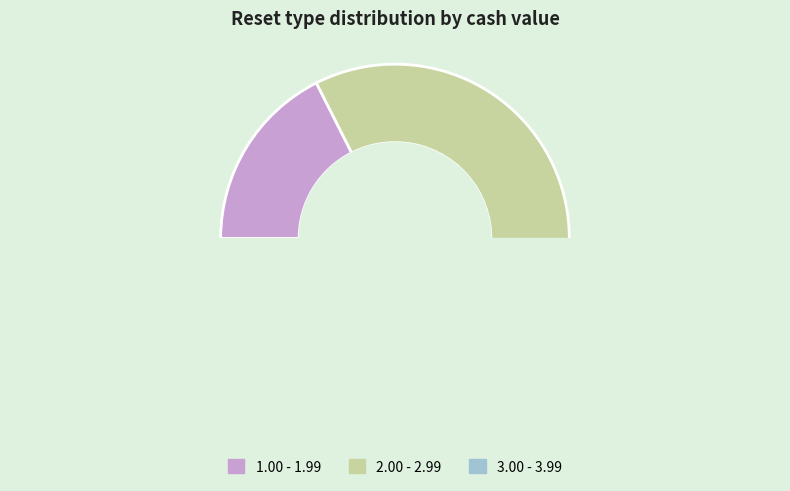

Is it true that 26 is 9% of the pie?

False